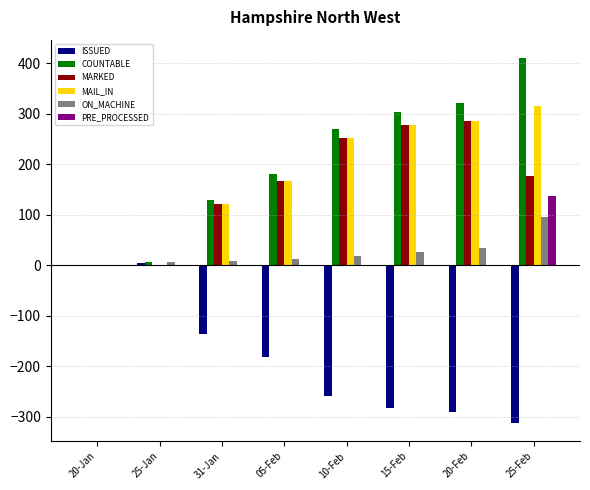

How many series are shown in this chart?

6